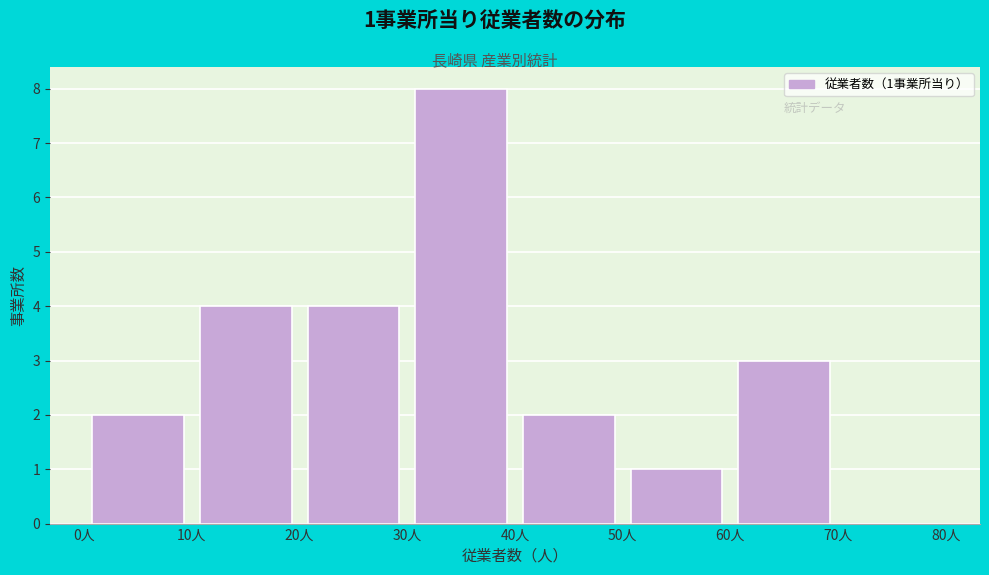

Over which range of the x-axis is the bar tallest?

30 to 40